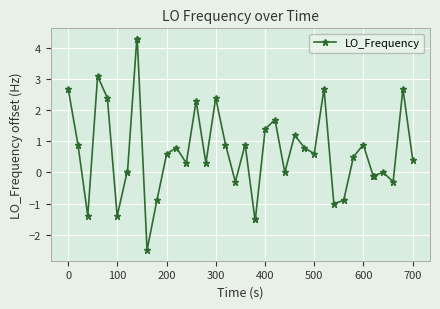

Reading right to left, what are all the values shown in this chart?

0.4	2.7	-0.3	0.0	-0.1	-0.1	0.9	0.5	-0.9	-1.0	2.7	0.6	0.8	1.2	0.0	1.7	1.4	-1.5	-1.5	0.9	-0.3	0.9	2.4	0.3	2.3	0.3	0.8	0.6	-0.9	-2.5	4.3	4.3	0.0	0.0	-1.4	2.4	3.1	-1.4	0.9	2.7